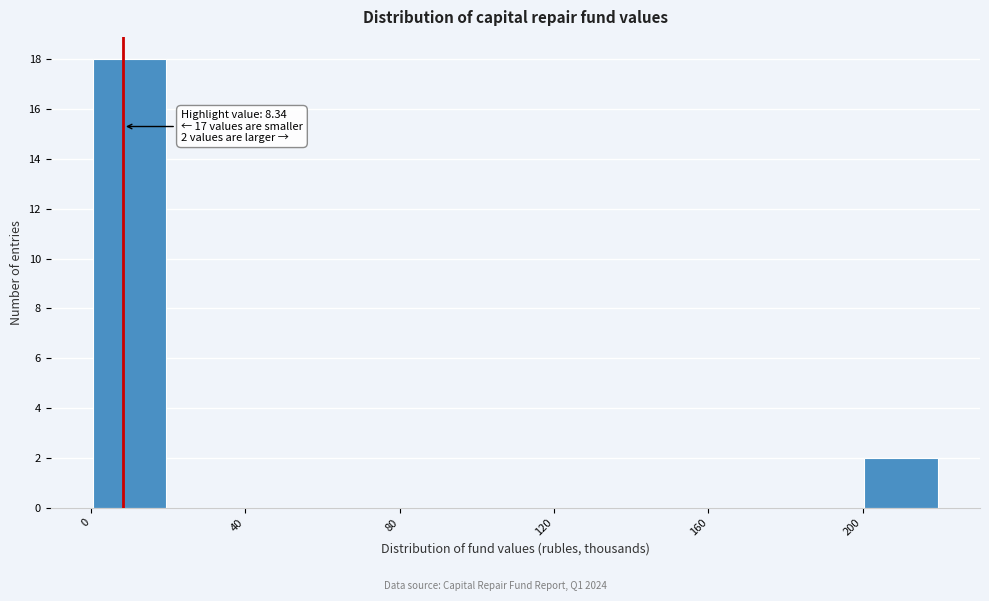

Which range on the x-axis has the tallest bar?

0 to 20